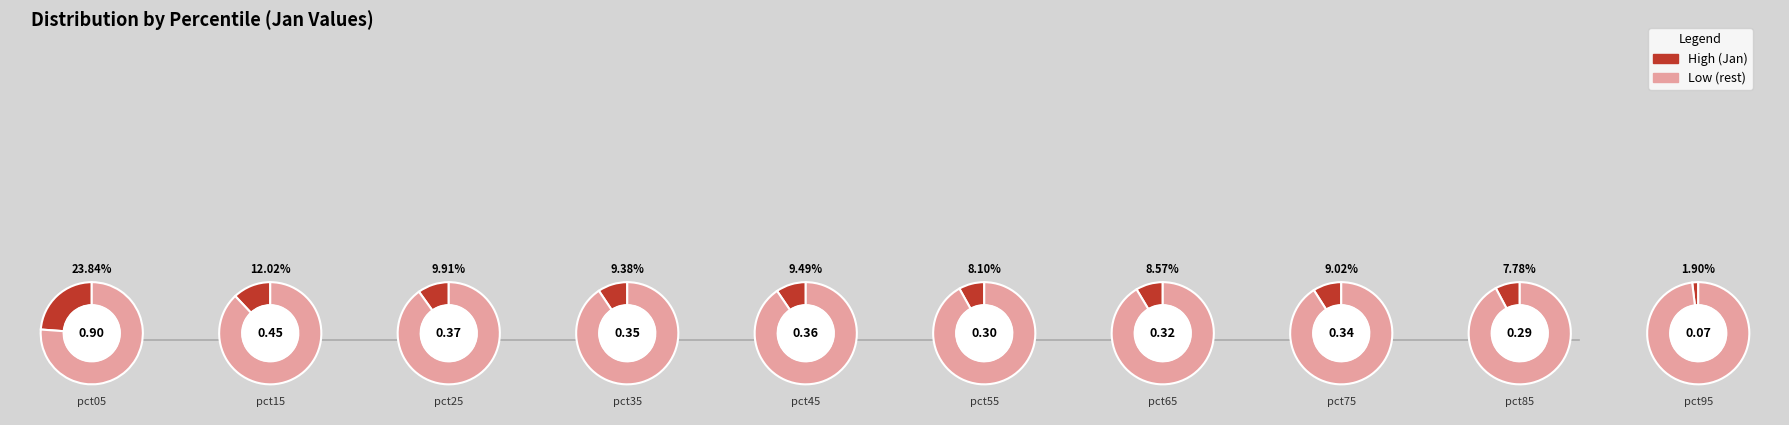

How much of the chart is everything except pct75?

91.0%